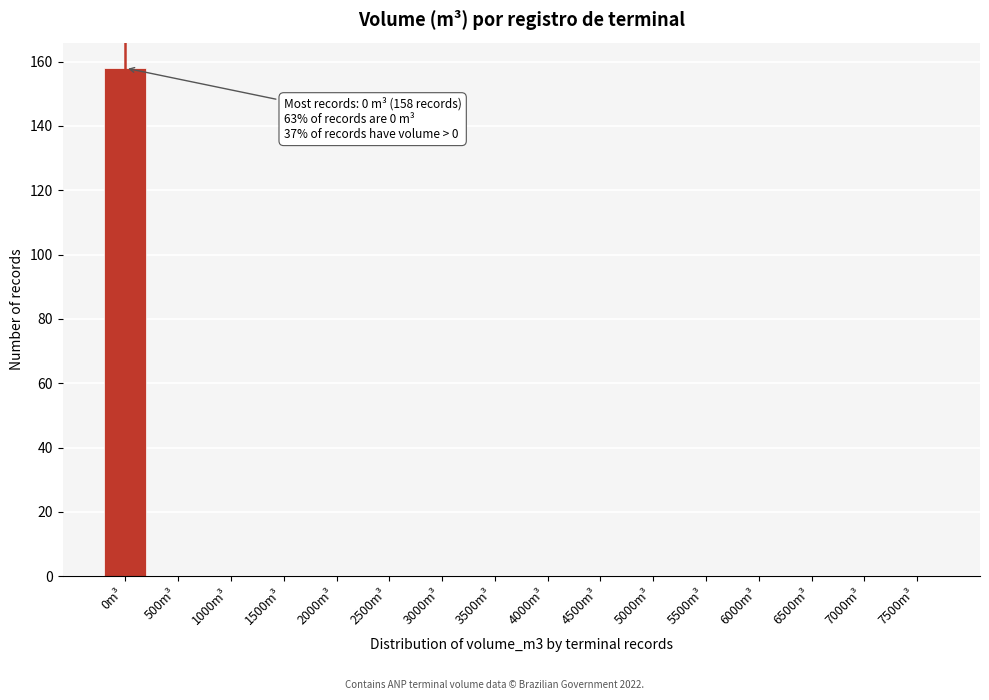

Reading left to right, transcribe all the data shown in this chart.

0m³=158	500m³=0	1000m³=0	1500m³=0	2000m³=0	2500m³=0	3000m³=0	3500m³=0	4000m³=0	4500m³=0	5000m³=0	5500m³=0	6000m³=0	6500m³=0	7000m³=0	7500m³=0